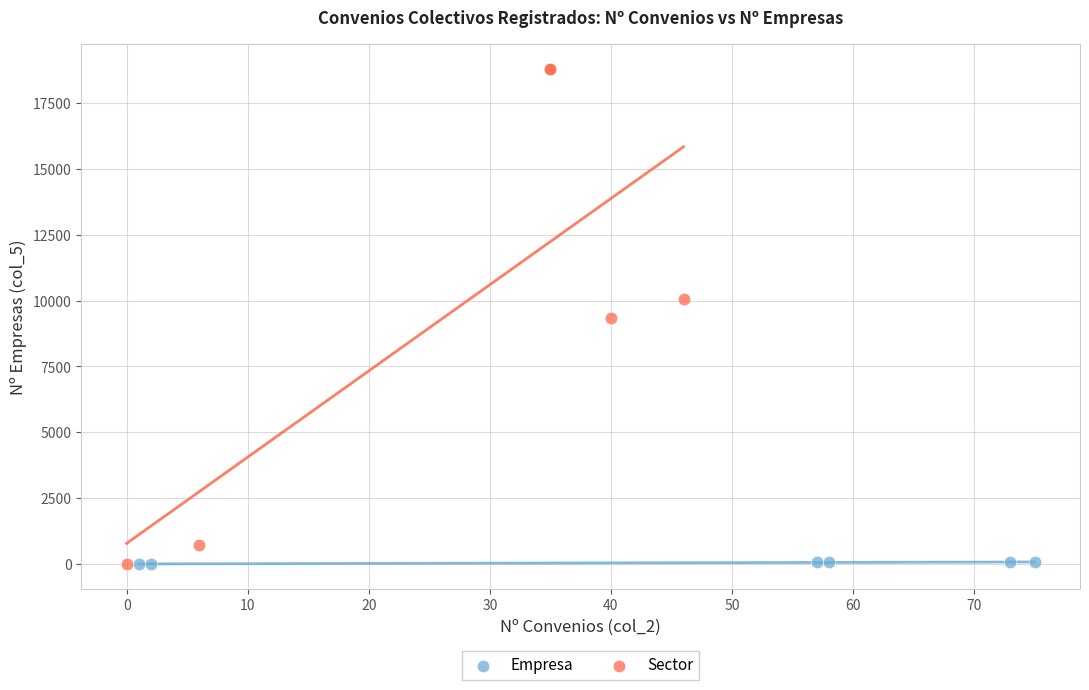

What are all the series names shown in the legend?

Empresa, Sector